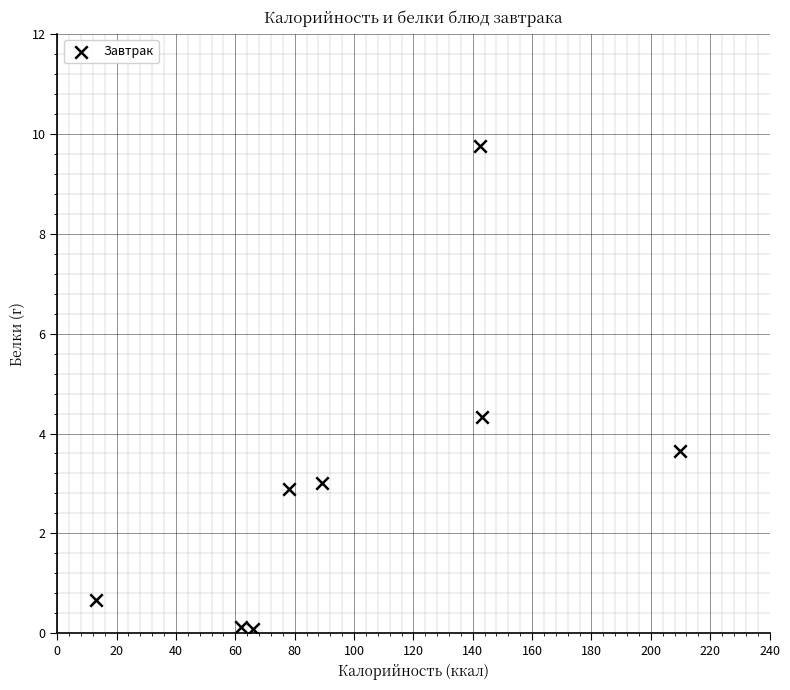

What is the range of Y values (max minus min)?

9.7